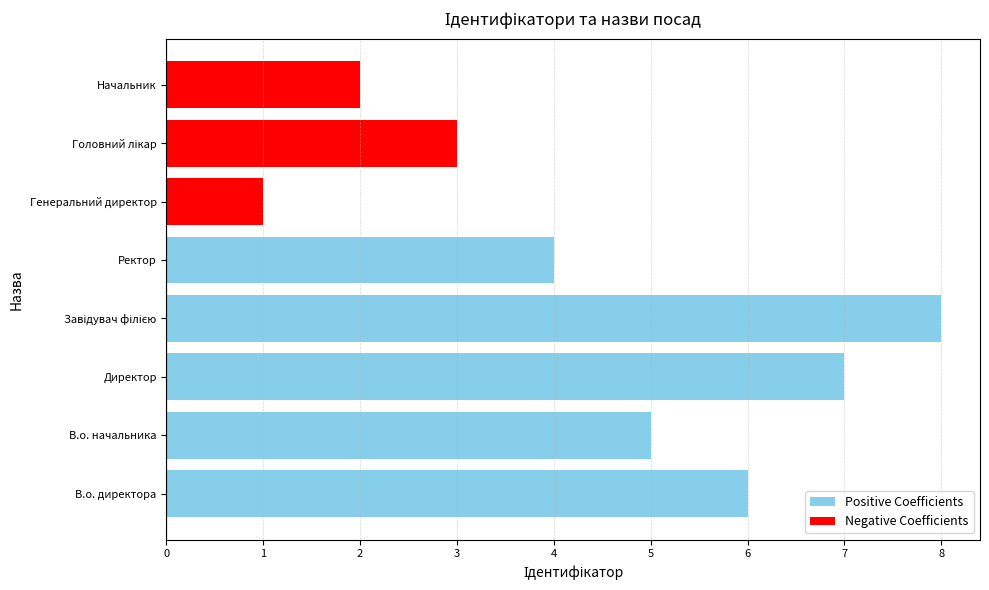

What is the approximate value at Директор?

7